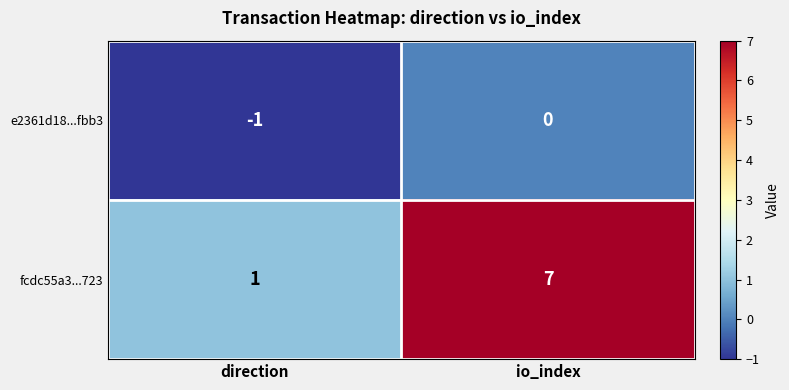

What is the maximum value shown in the chart?

7